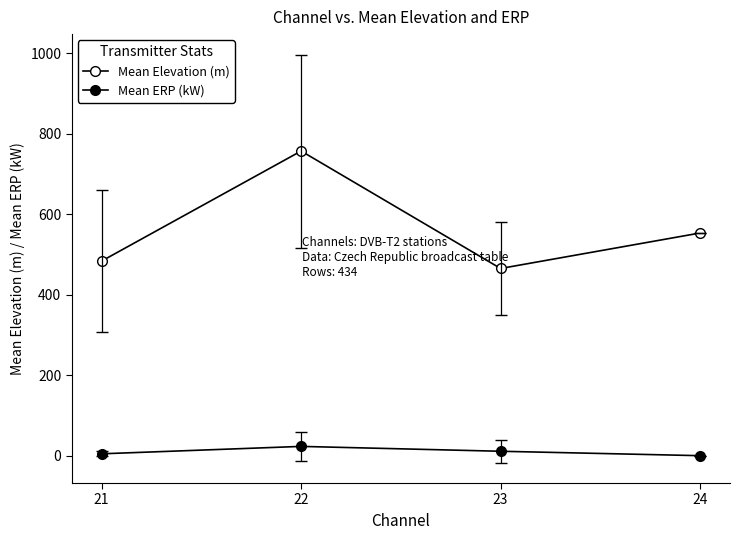

Reading right to left, extract all data points from this chart.

Mean Elevation (m): 553.0	464.9	756.6	483.4
Mean ERP (kW): 0.0	11.0	23.1	4.7